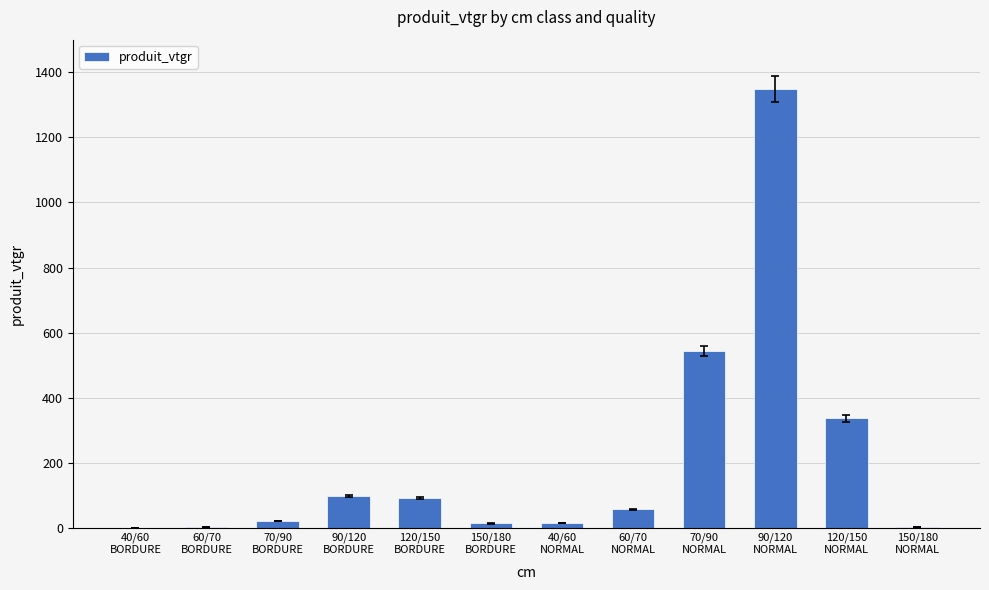

What is the sum of all values?

2531.1